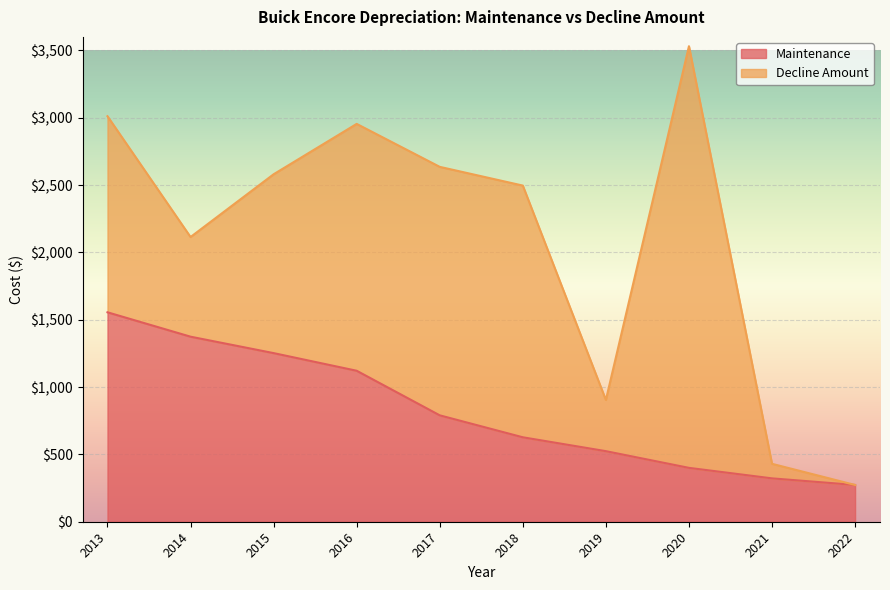

Reading left to right, list all the values displayed in this chart.

2013=1555	2014=1374	2015=1252	2016=1121	2017=790	2018=627	2019=524	2020=400	2021=322	2022=273